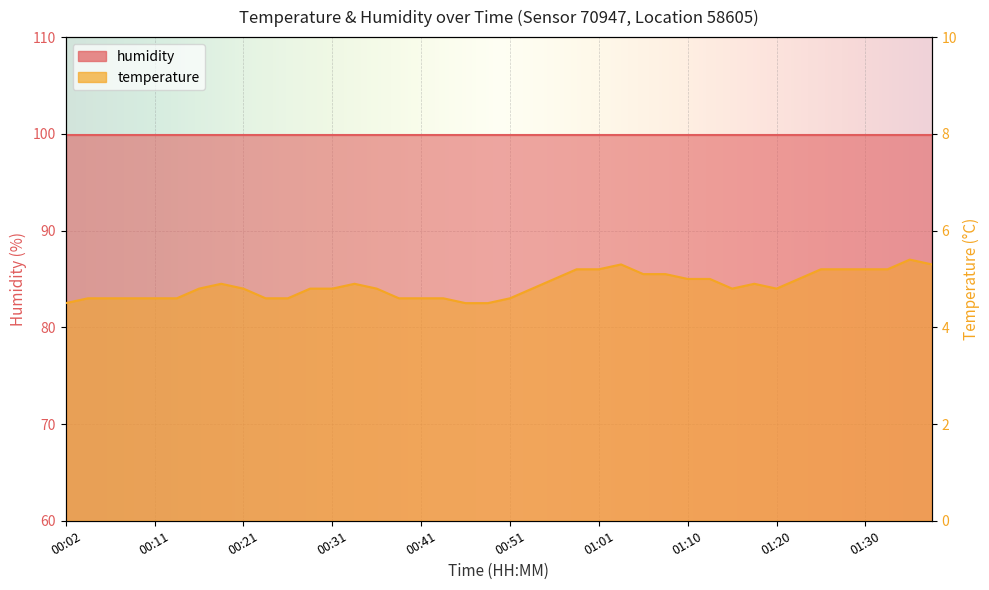

Rank the categories by value from highest to lowest.

01:35, 01:03, 01:37, 00:58, 01:01, 01:25, 01:28, 01:30, 01:33, 01:05, 01:08, 00:56, 01:10, 01:13, 01:23, 00:19, 00:34, 01:18, 00:16, 00:21, 00:29, 00:31, 00:36, 00:53, 01:15, 01:20, 00:04, 00:07, 00:09, 00:11, 00:14, 00:24, 00:26, 00:38, 00:41, 00:43, 00:51, 00:02, 00:46, 00:48